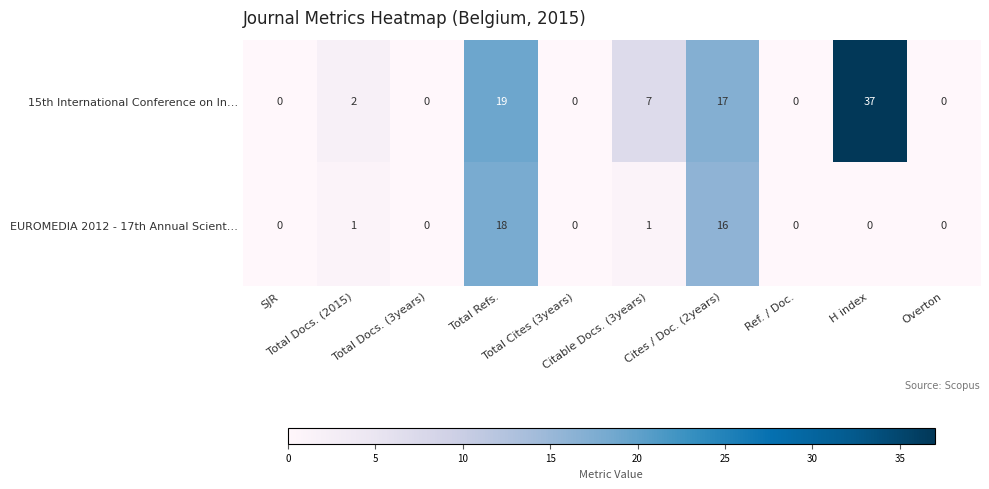

Which series has the largest range (max minus min)?

15th International Conference on In…